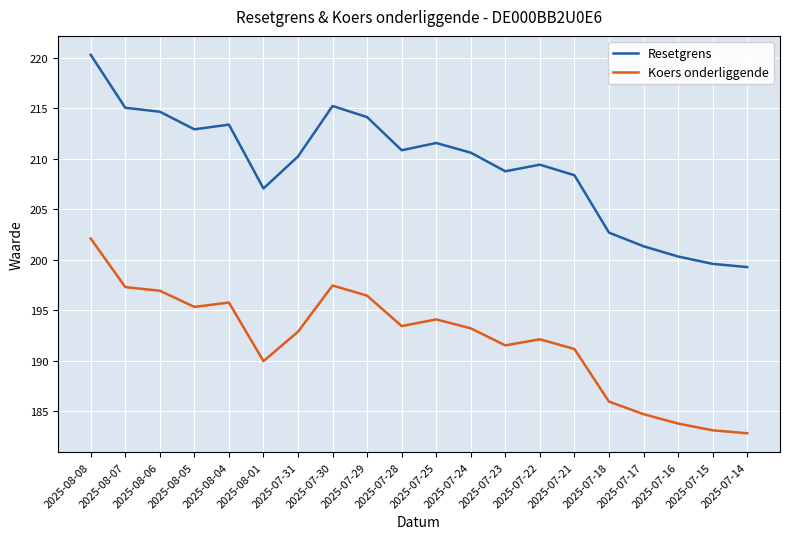

At which label is Koers onderliggende closest to 192?

2025-07-22